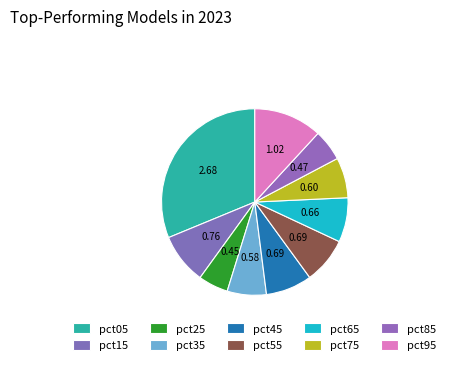

Is there a majority slice in this chart?

No